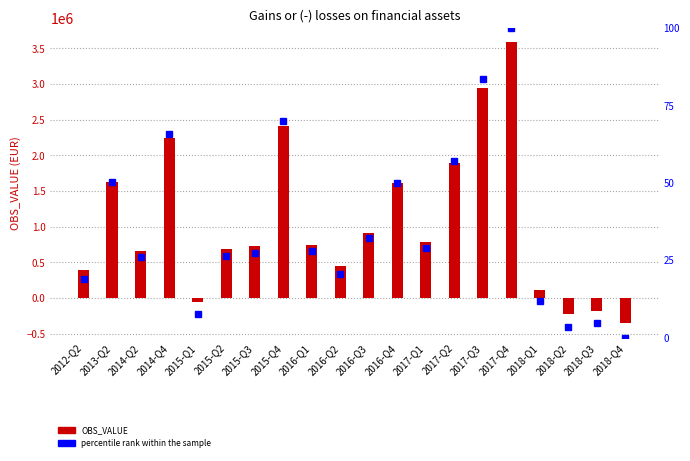

True or false: OBS_VALUE has a value of 111838.8 at 2018-Q1.

True